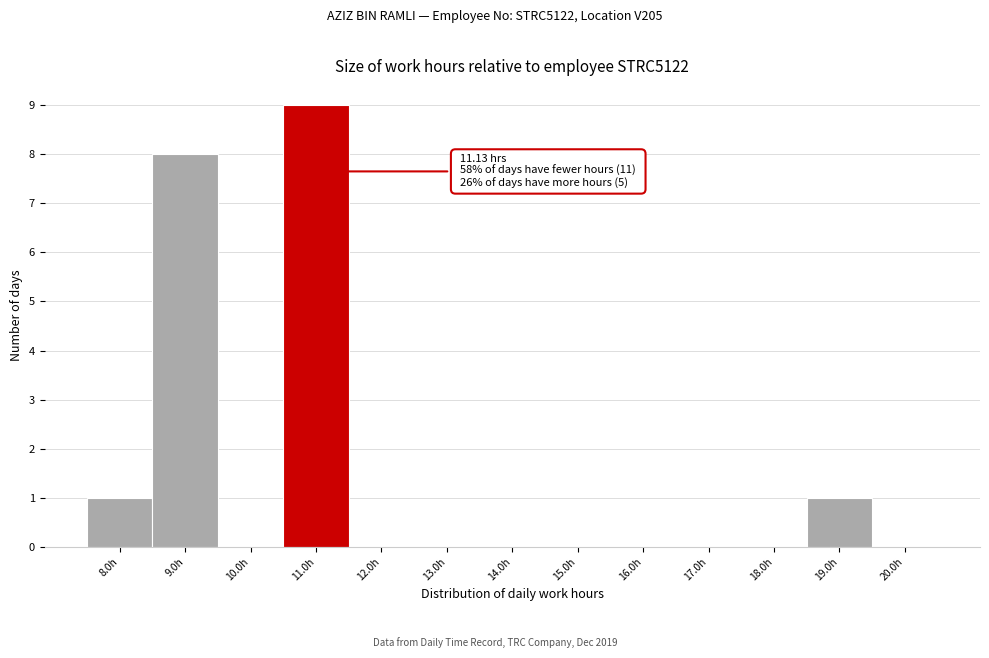

Reading right to left, what are all the values shown in this chart?

20.0h=0	19.0h=1	18.0h=0	17.0h=0	16.0h=0	15.0h=0	14.0h=0	13.0h=0	12.0h=0	11.0h=9	10.0h=0	9.0h=8	8.0h=1